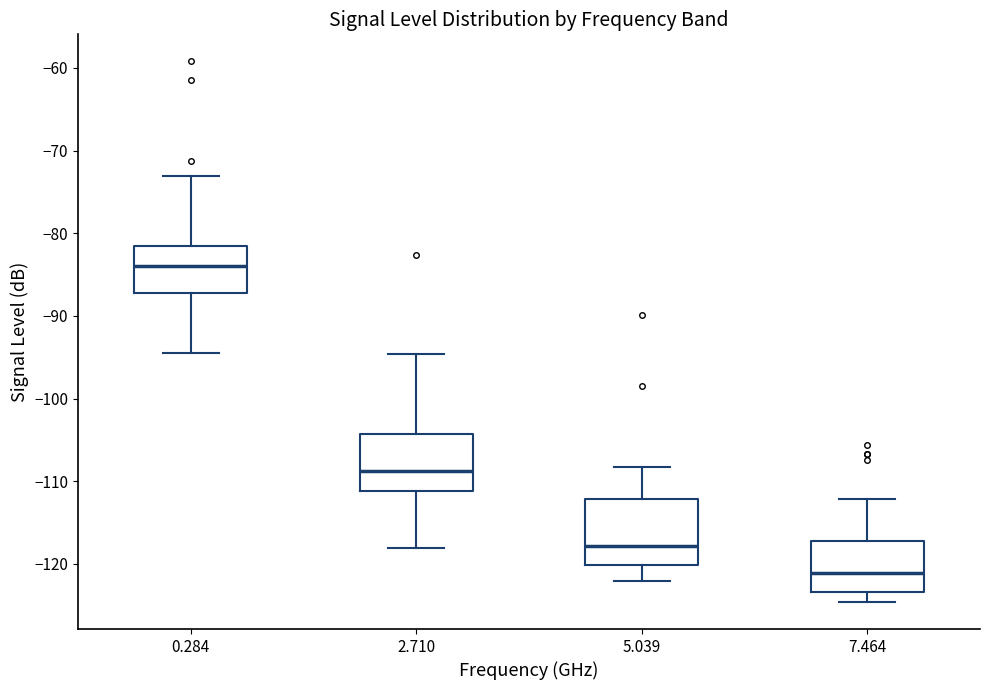

Reading left to right, transcribe this box plot: for each box, give where its median line is, the range the box spans, and where its two whiskers end, as read against the y-axis. The values are not printed on the chart, so give them approximately, as read against the axis.

0.284: median -84, box -87 to -81, whiskers -94 to -73
2.710: median -109, box -111 to -104, whiskers -118 to -95
5.039: median -118, box -120 to -112, whiskers -122 to -108
7.464: median -121, box -123 to -117, whiskers -125 to -112